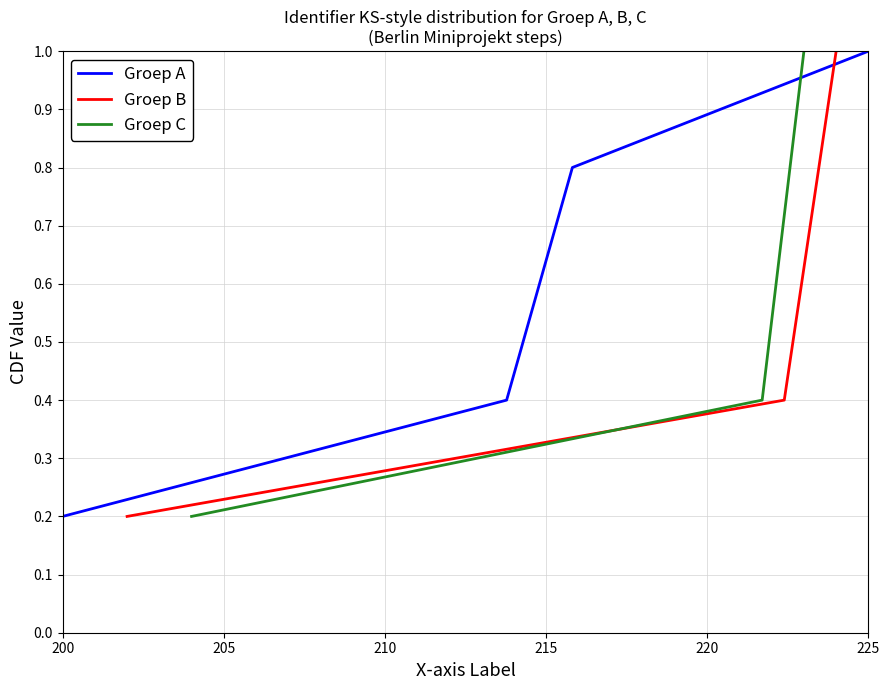

Which category has the lowest value in the Groep A series?

200